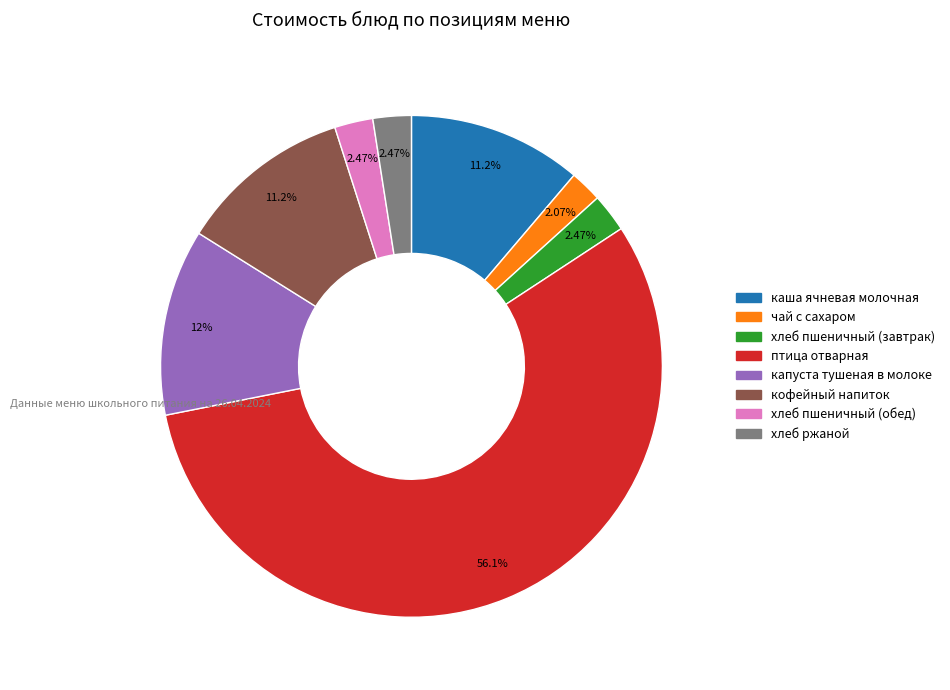

Which has a higher value, капуста тушеная в молоке or хлеб пшеничный (завтрак)?

капуста тушеная в молоке